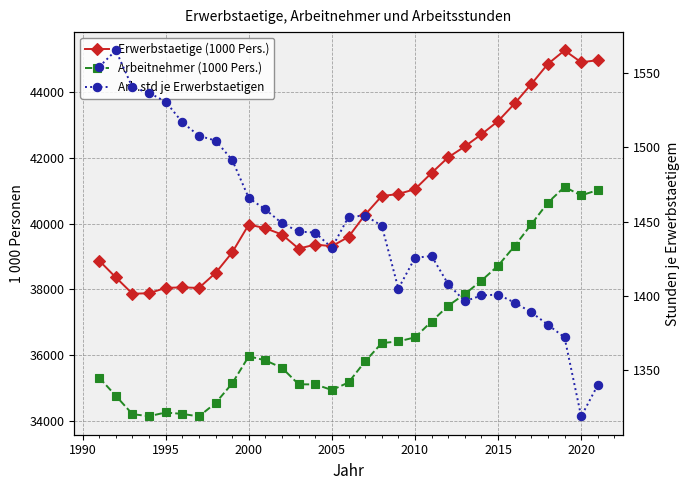

What is the value of the Arbeitnehmer (1000 Pers.) point at the 23rd from the left?

37855.0